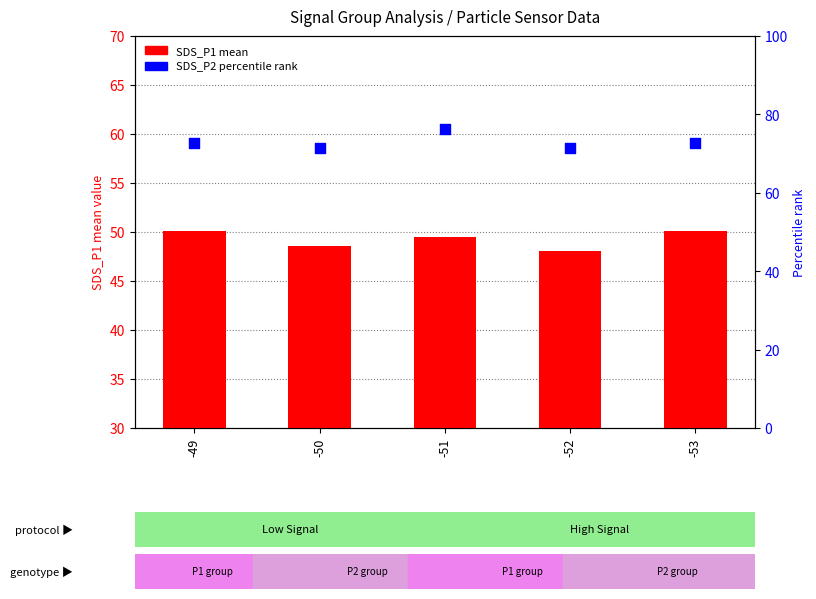

At which category is the sum across all series the highest?

-51